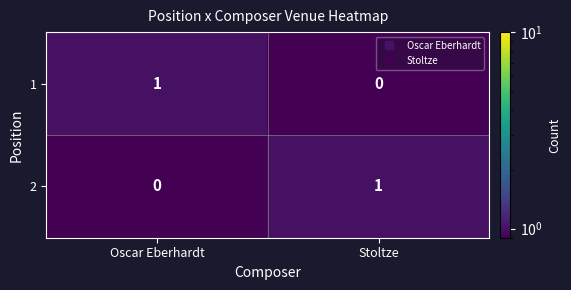

At how many categories does at least one series exceed 0?

2